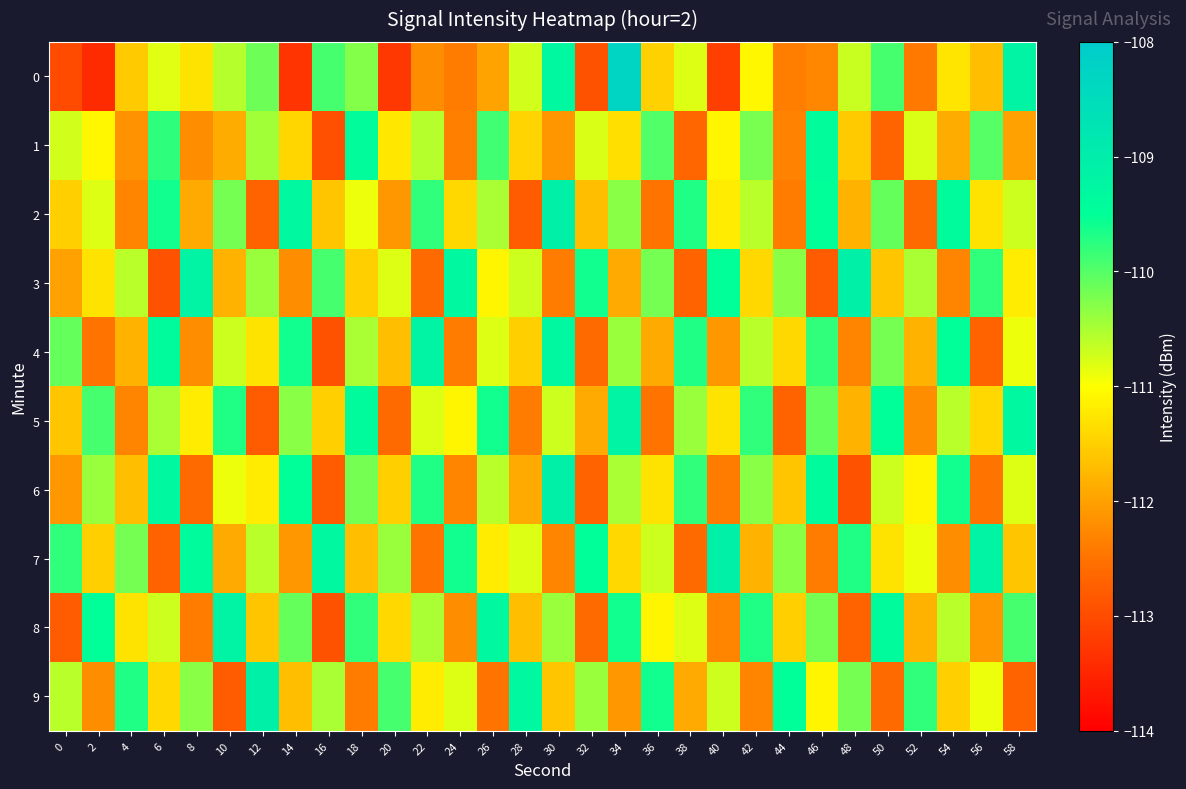

Rank the series at 22 from highest to lowest value.

4, 6, 2, 8, 1, 5, 9, 0, 7, 3